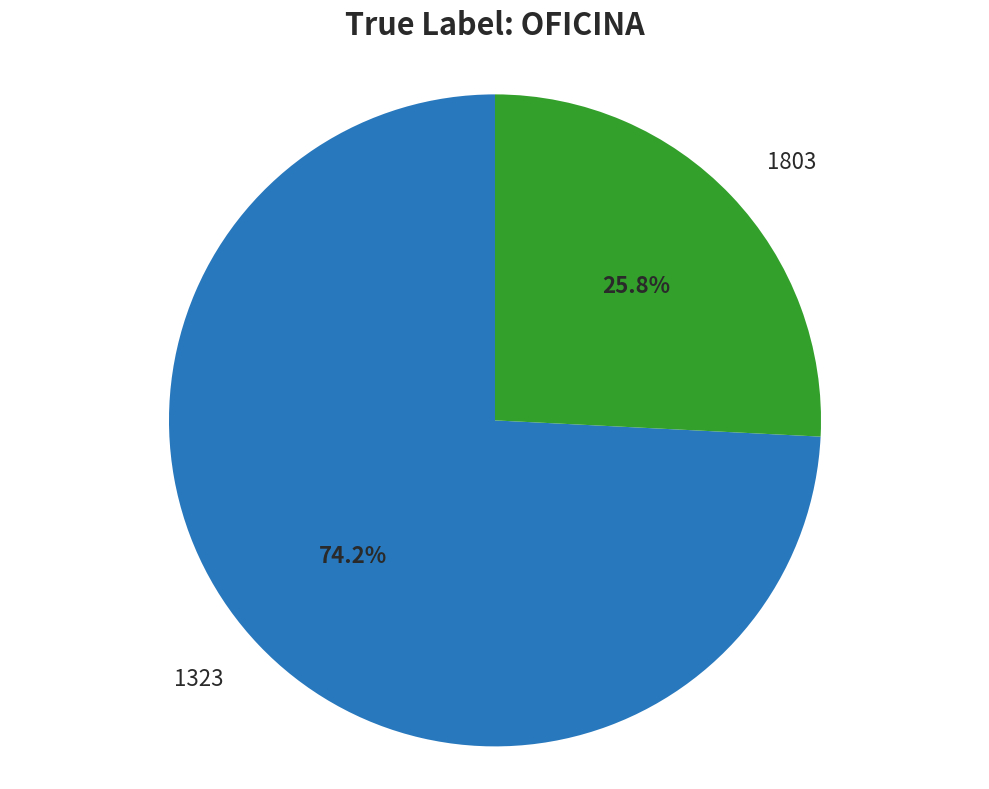

What is the majority slice?

1323